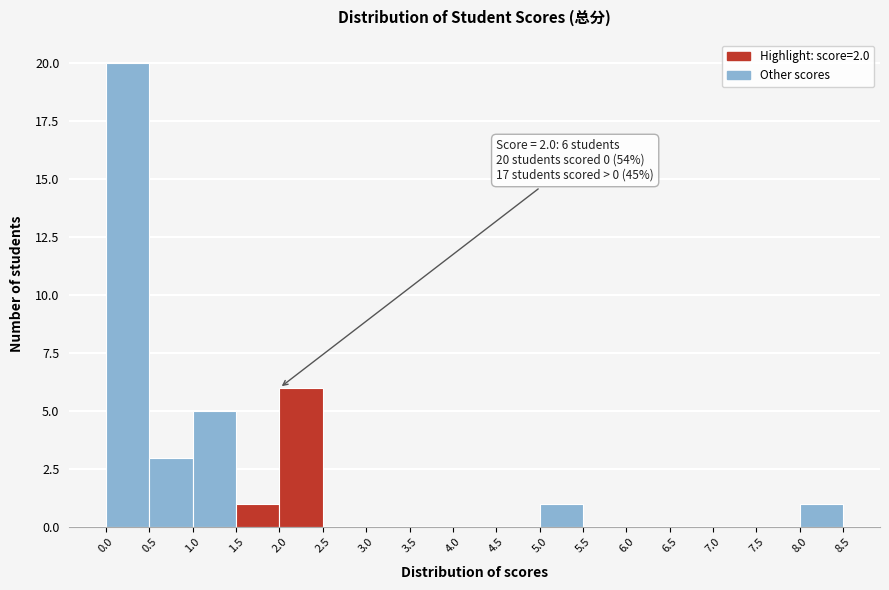

Which range on the x-axis has the tallest bar?

0.0 to 0.5